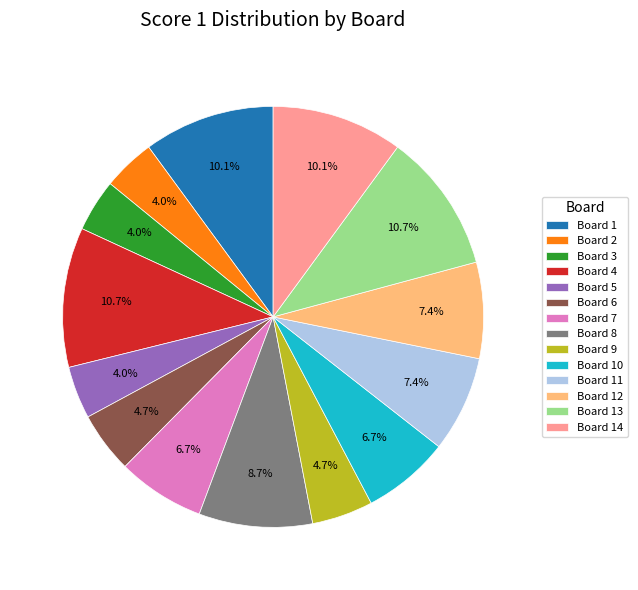

How many slices are in this pie chart?

14